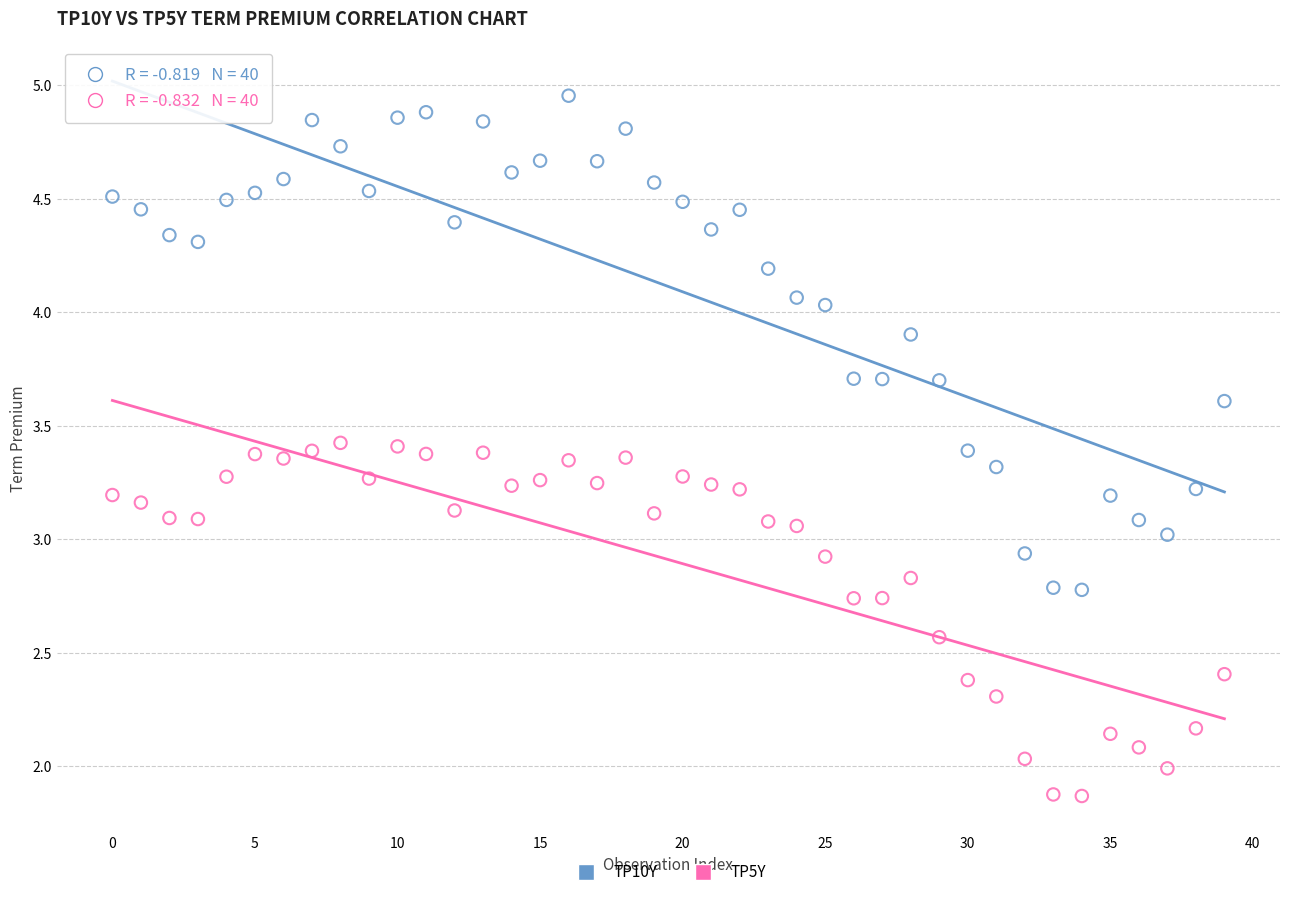

Which series has the largest Y range (max minus min)?

TP10Y